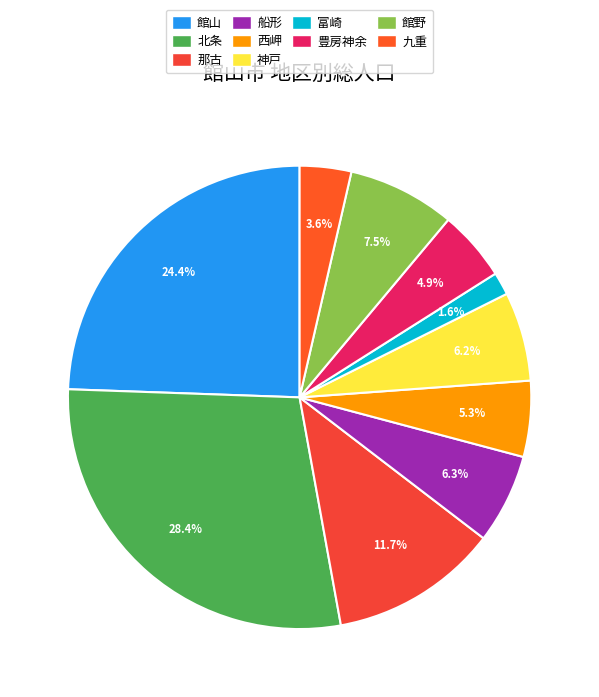

To the nearest percent, what is the difference between the largest and smallest slice percentages?

27%